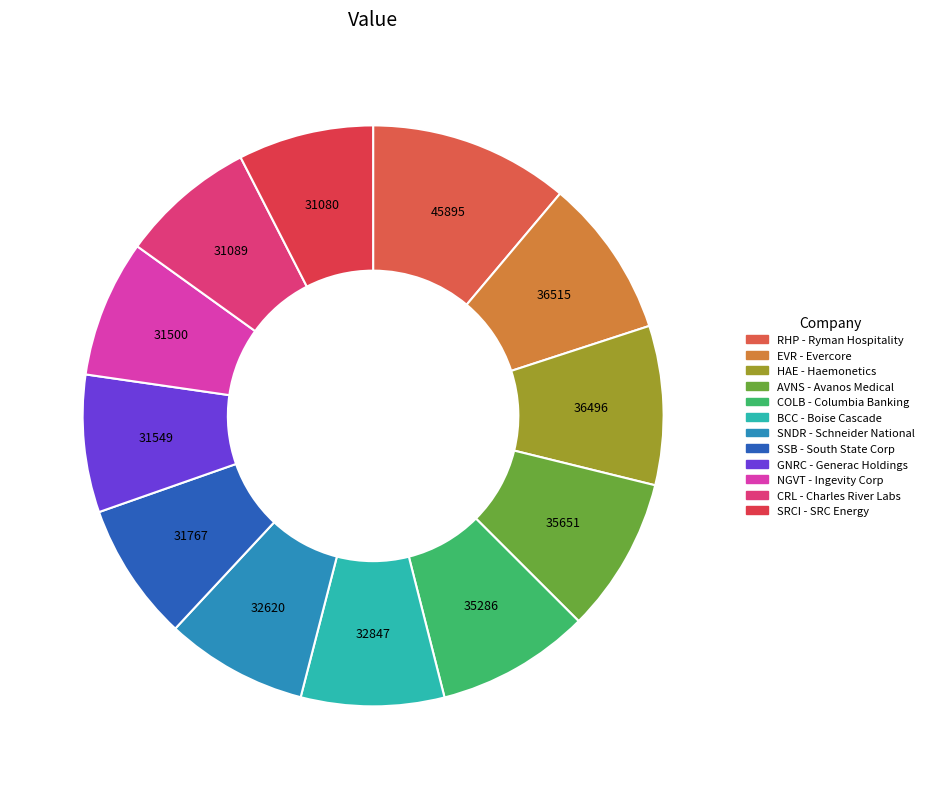

To the nearest percent, what is the difference between the largest and smallest slice percentages?

4%